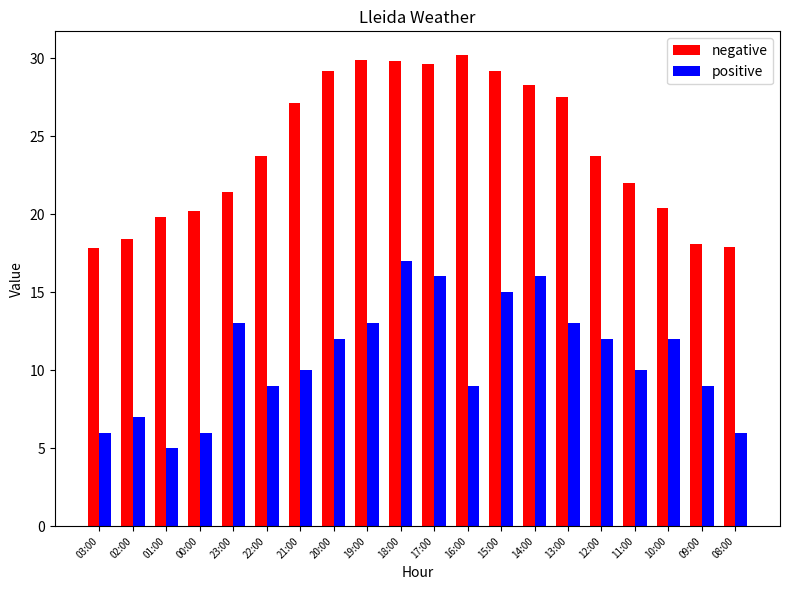

What is the total value across all series at 18:00?

46.8